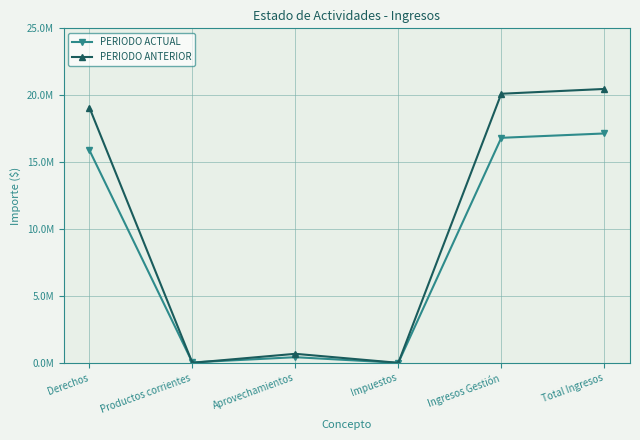

Is this an area chart (filled region under the line)?

No